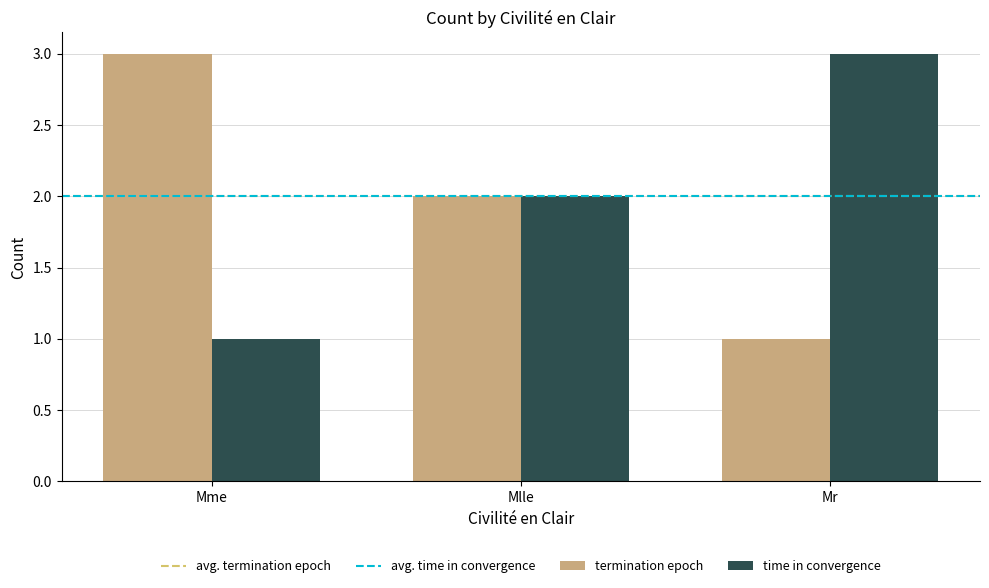

What position from the left is Mr?

3